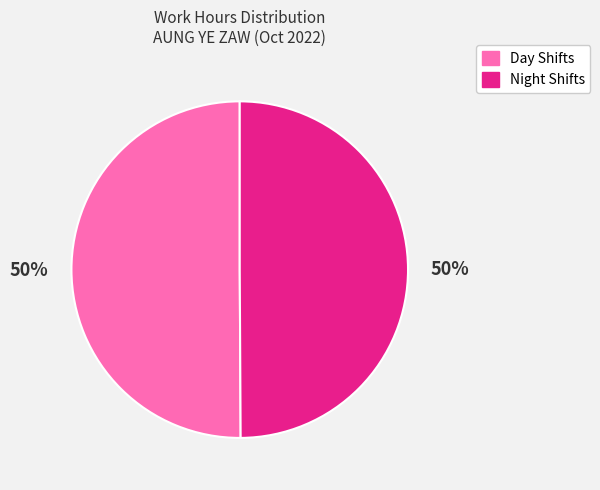

To the nearest percent, what is the average slice percentage?

50%